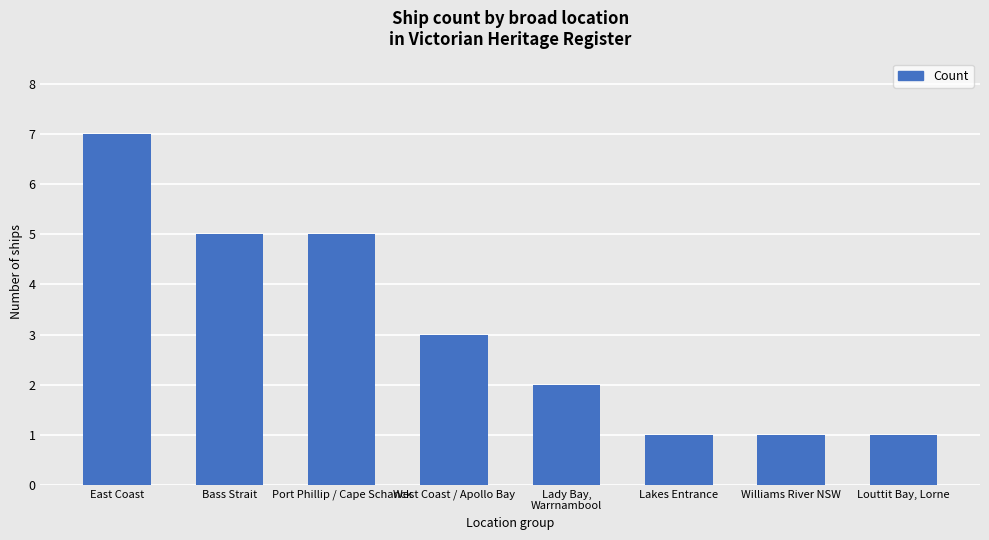

Does the chart contain stacked bars?

No